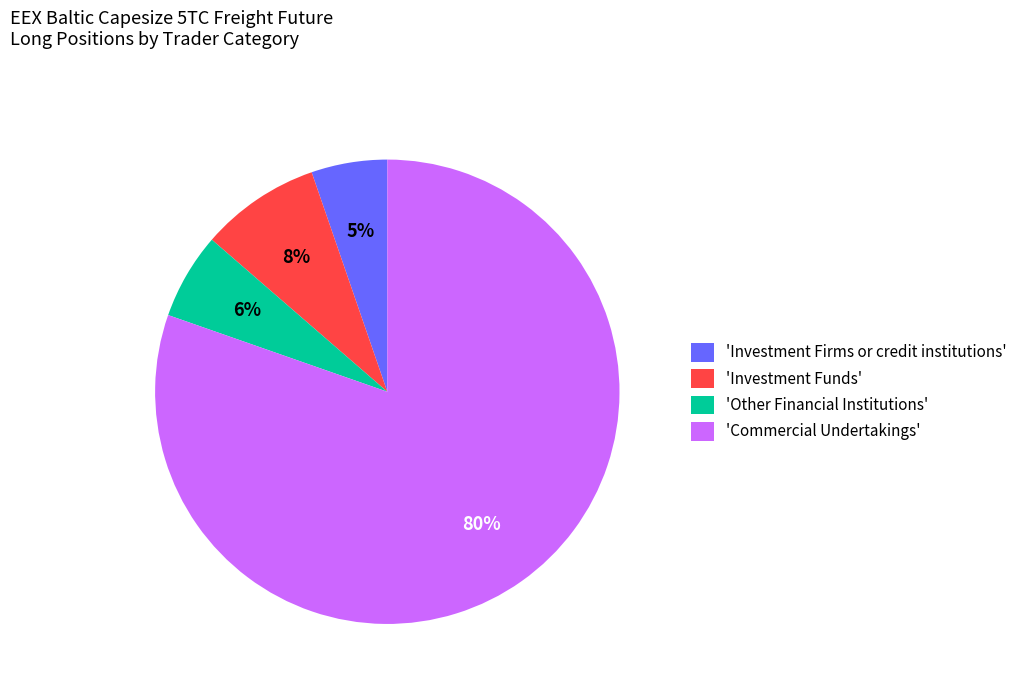

To the nearest percent, what is the difference between the 'Other Financial Institutions' and 'Investment Funds' slice percentages?

2%